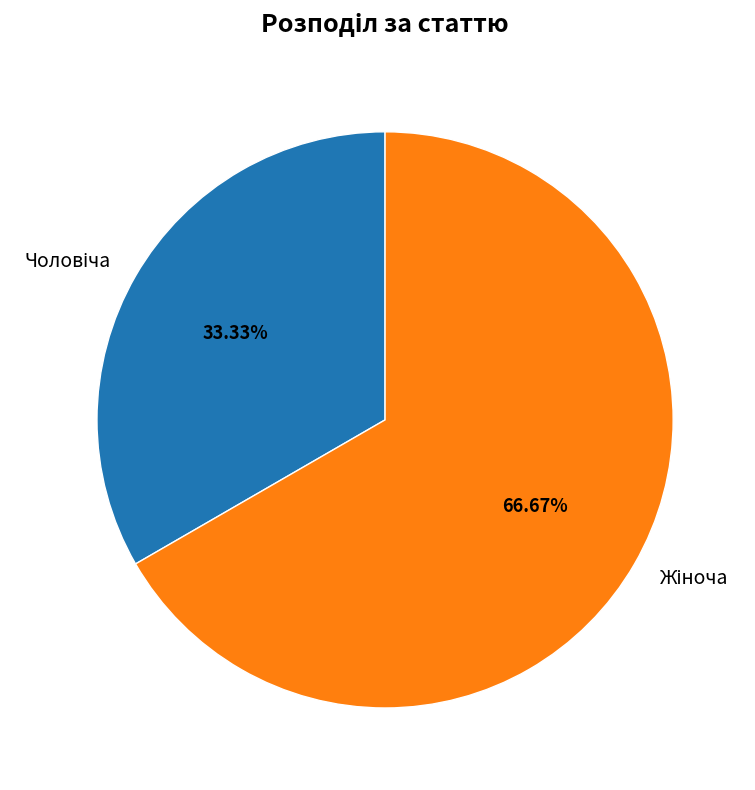

Is there any slice that represents more than half of the pie?

Yes